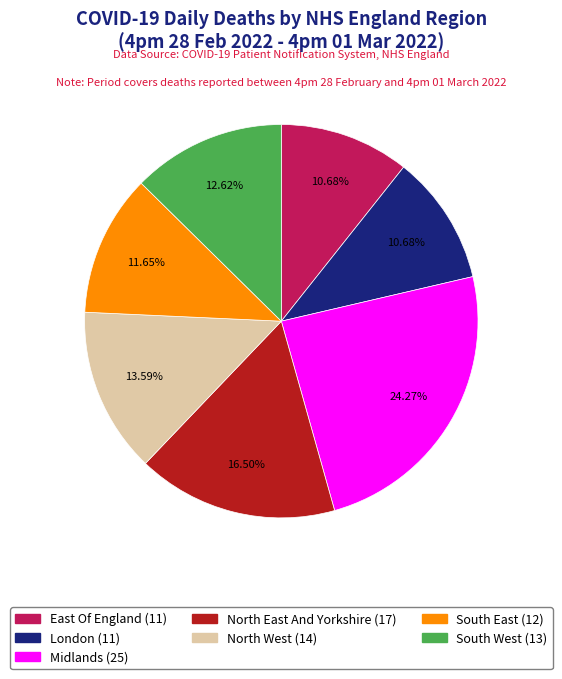

Is it true that North West is 14% of the pie?

True